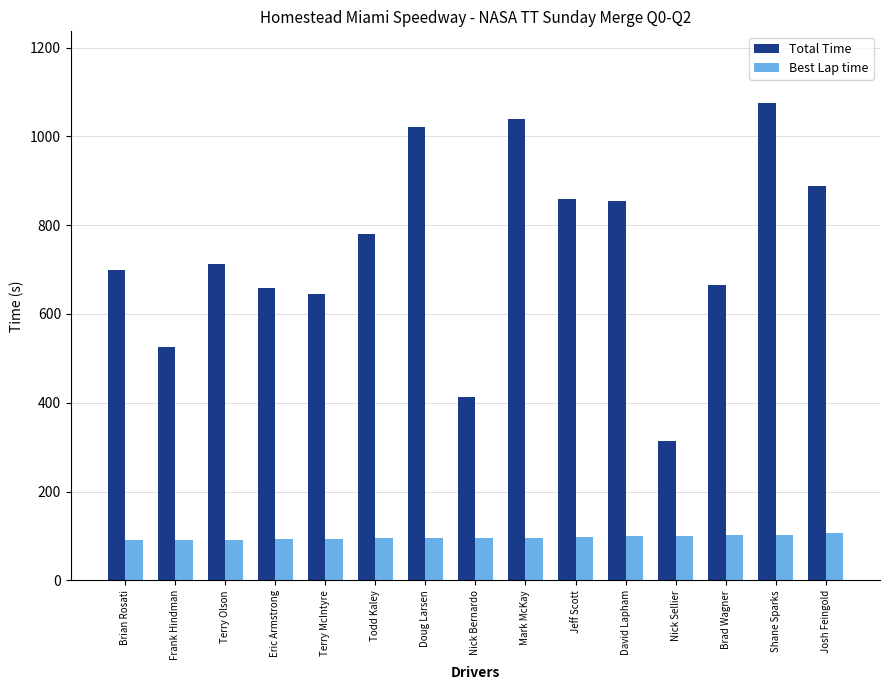

List the series in order of their overall mean, lowest first.

Best Lap time, Total Time